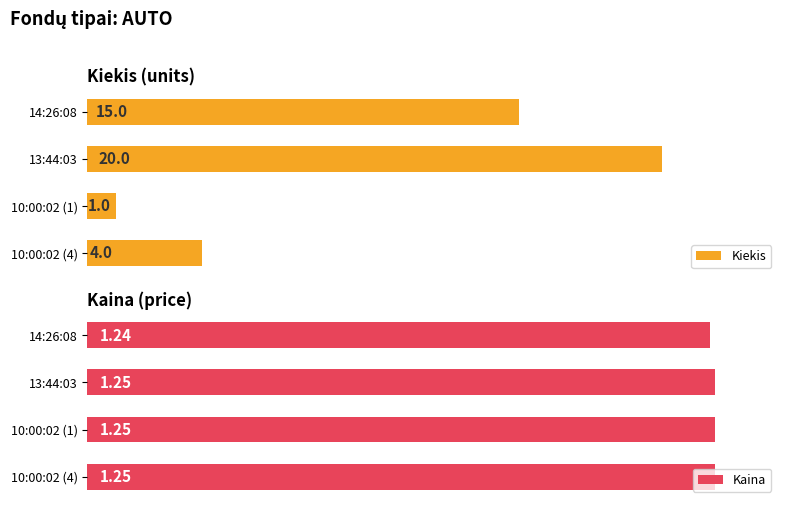

What is the value of the Kiekis bar at the 3rd from the left?

1.0